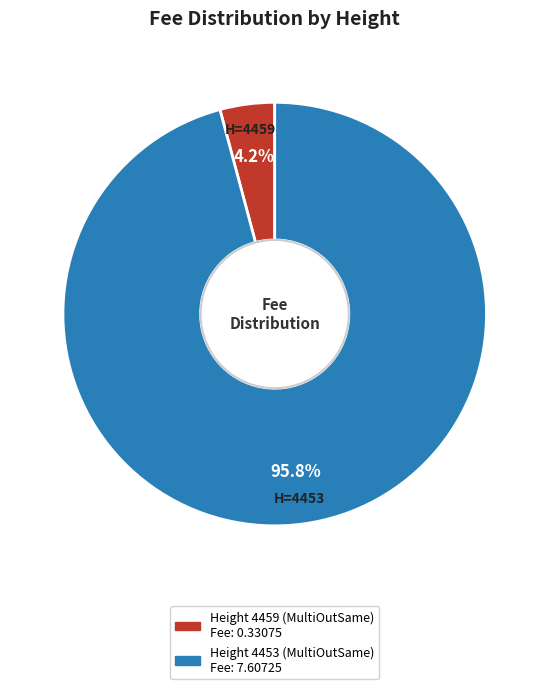

Does any single category account for the majority?

Yes